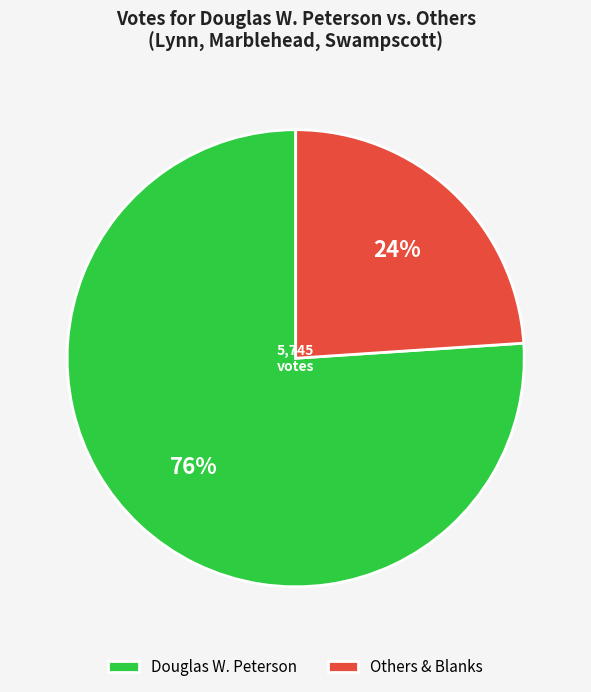

Which category accounts for the majority?

Douglas W. Peterson